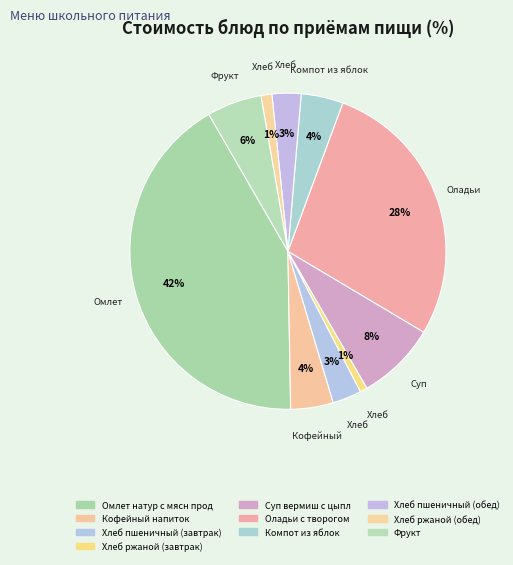

To the nearest percent, what is the average slice percentage?

10%